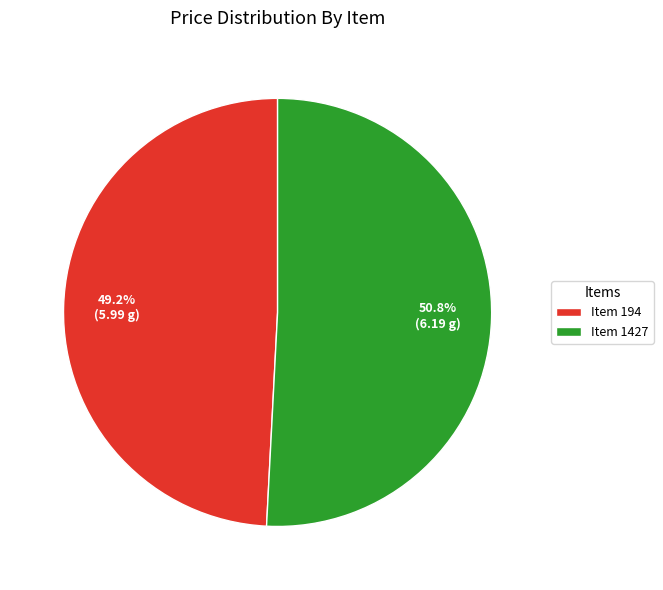

What is the largest slice in the pie chart?

Item 1427